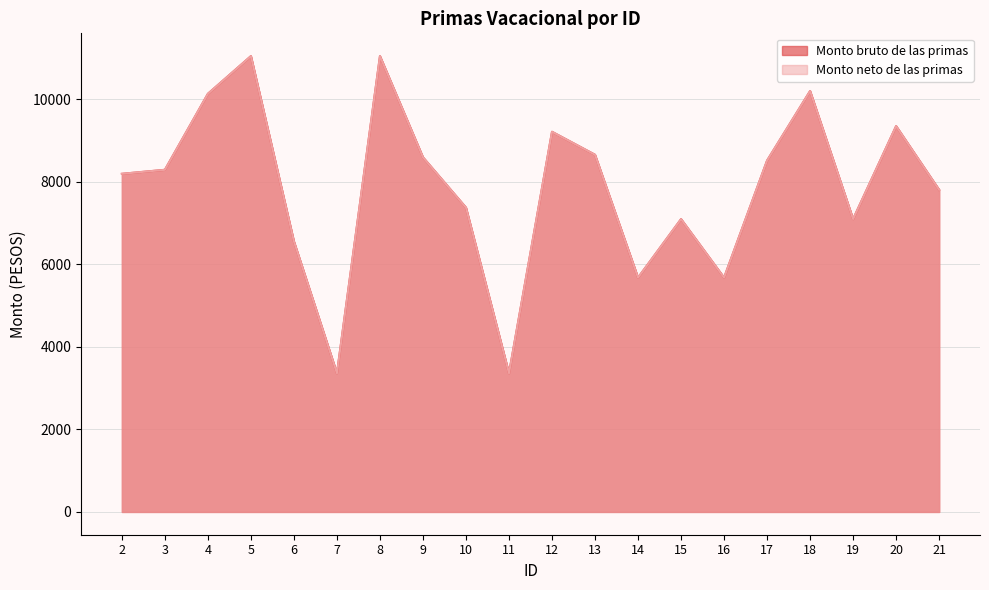

How many data points in Monto neto de las primas are less than 8292?

10